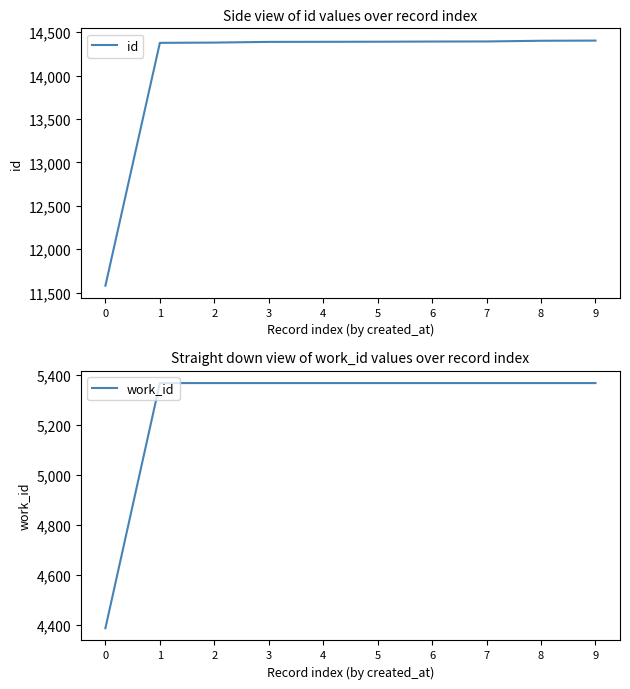

True or false: work_id has more than 1 interior local peaks.

False